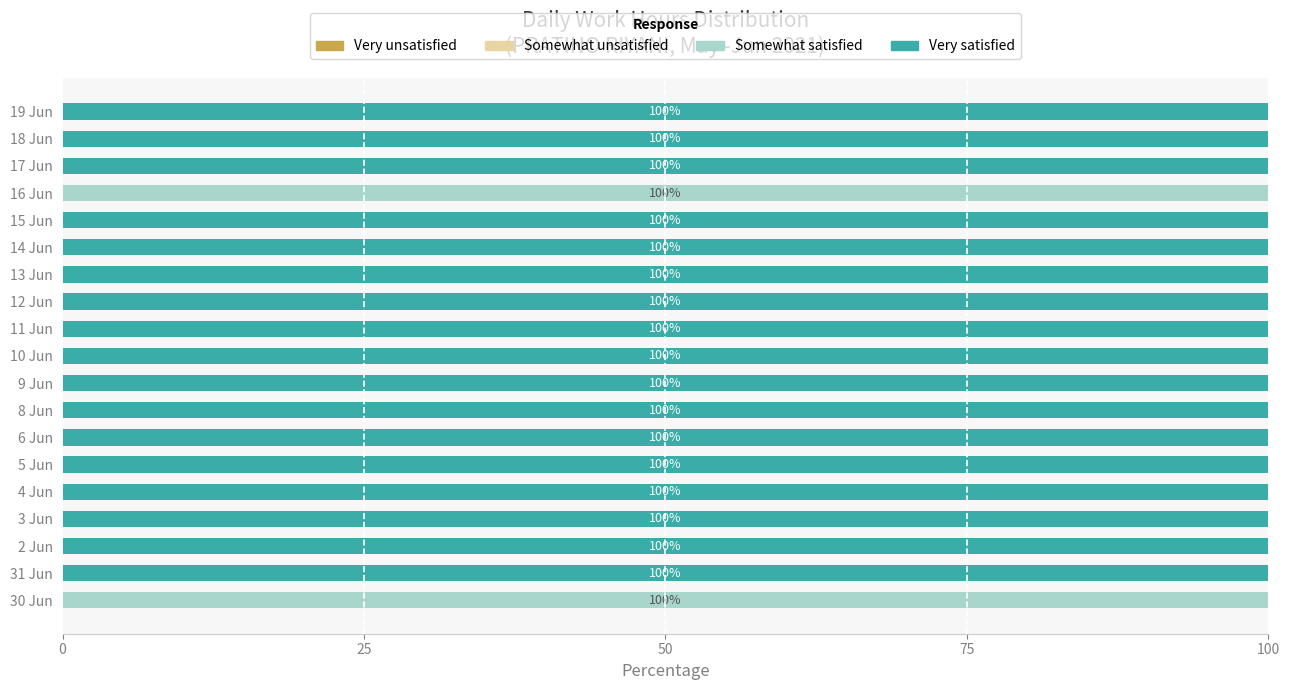

Is it true that Somewhat satisfied equals 179 at 16 Jun?

False